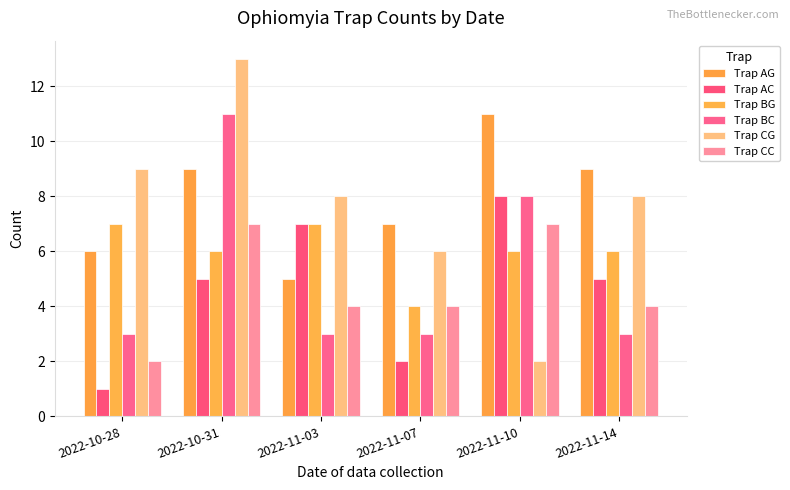

What is the value of the Trap BC bar at the 2nd from the left?

11